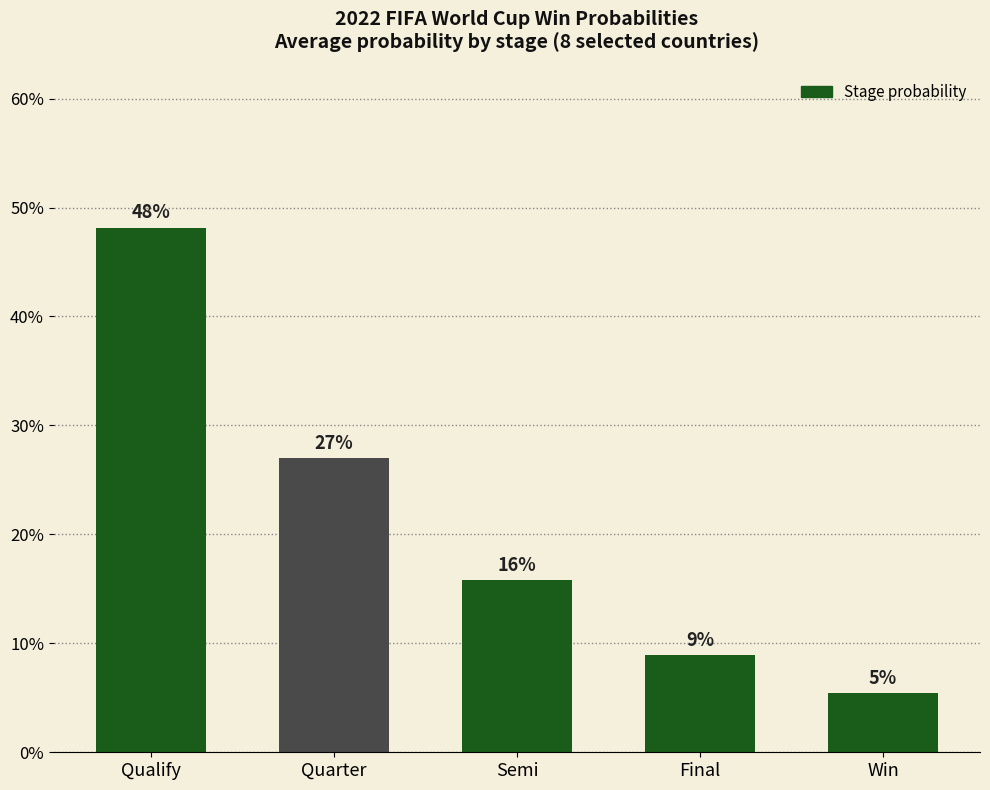

Does the chart contain any negative values?

No